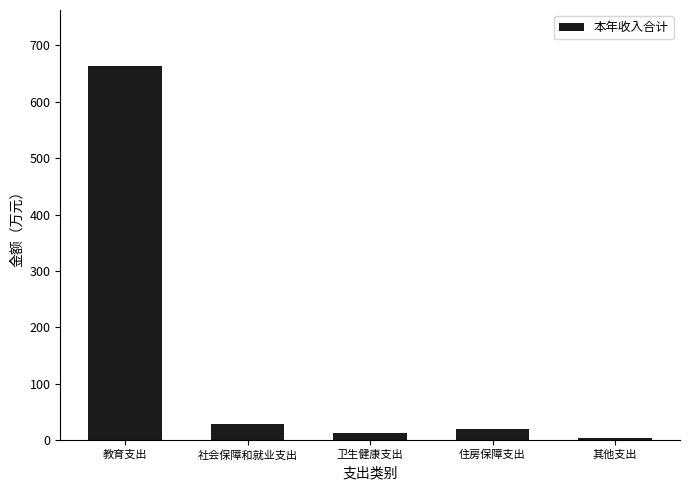

List the labels in order of value, smallest first.

其他支出, 卫生健康支出, 住房保障支出, 社会保障和就业支出, 教育支出